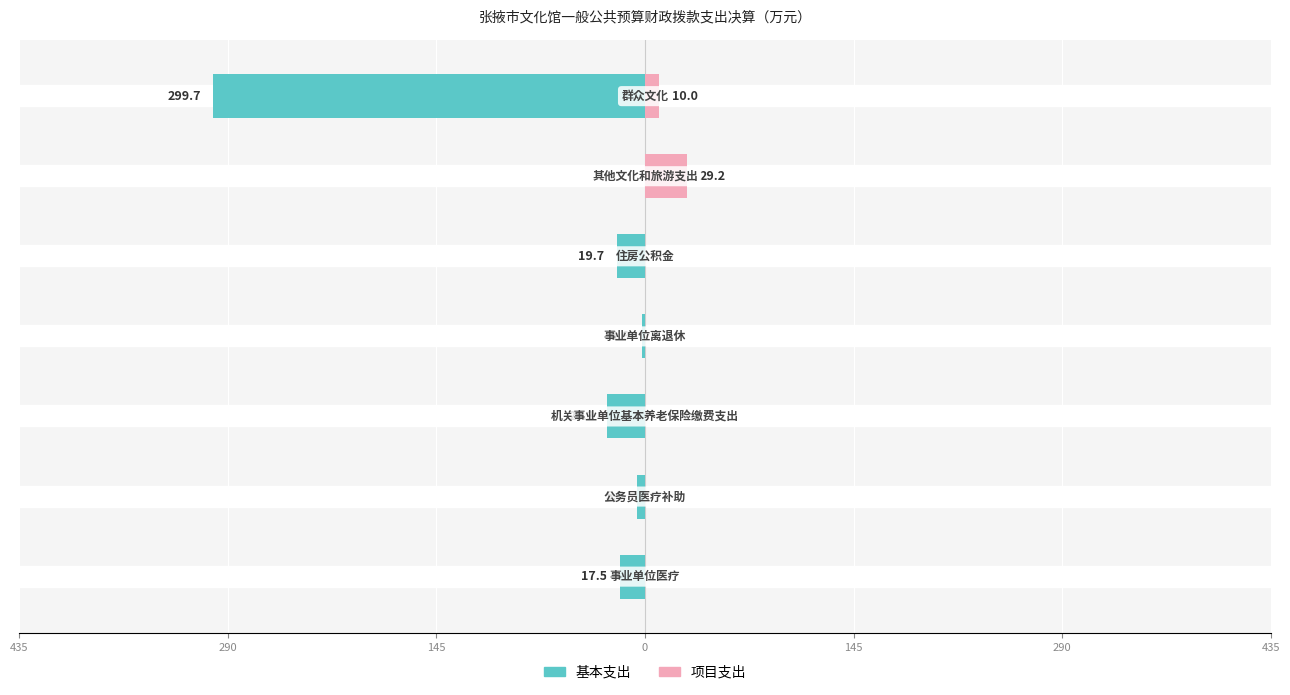

Reading right to left, what are all the values shown in this chart?

基本支出: 435=-299.7	290=0.0	145=-19.7	0=-1.9	145=-26.3	290=-5.5	435=-17.5
项目支出: 435=10.0	290=29.2	145=0.0	0=0.0	145=0.0	290=0.0	435=0.0